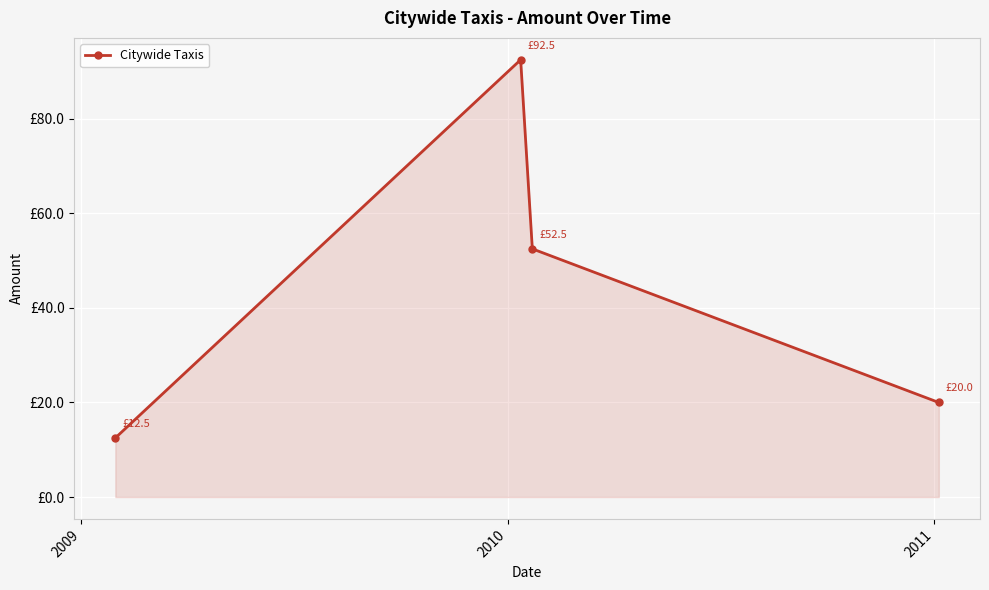

How many data points does each series have?

4